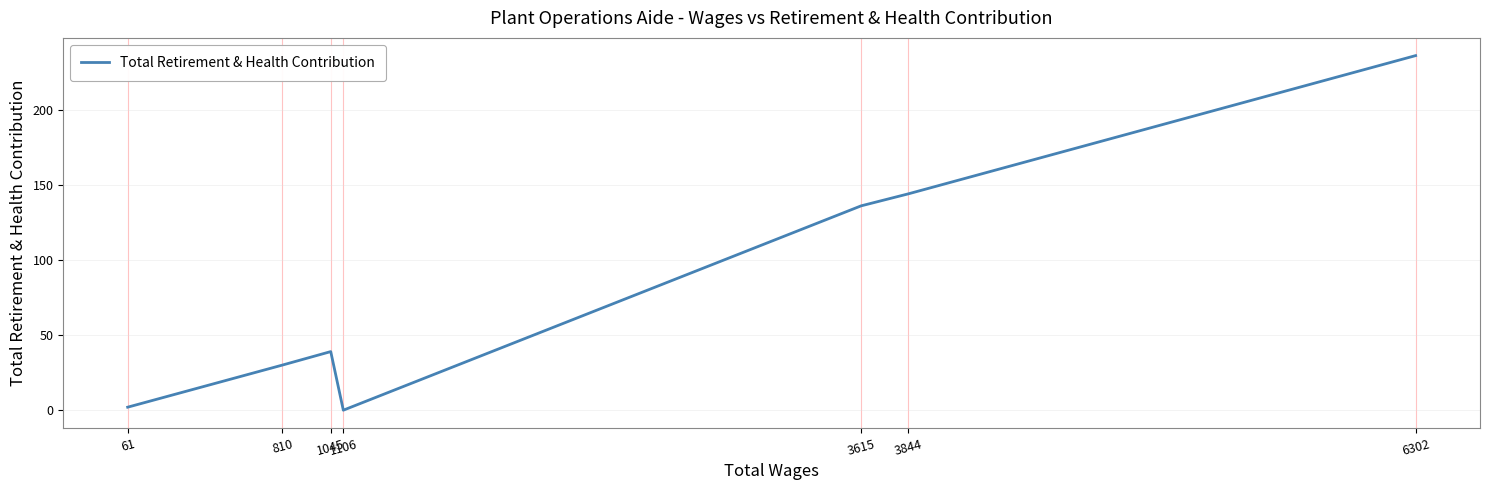

Is this an area chart (filled region under the line)?

No